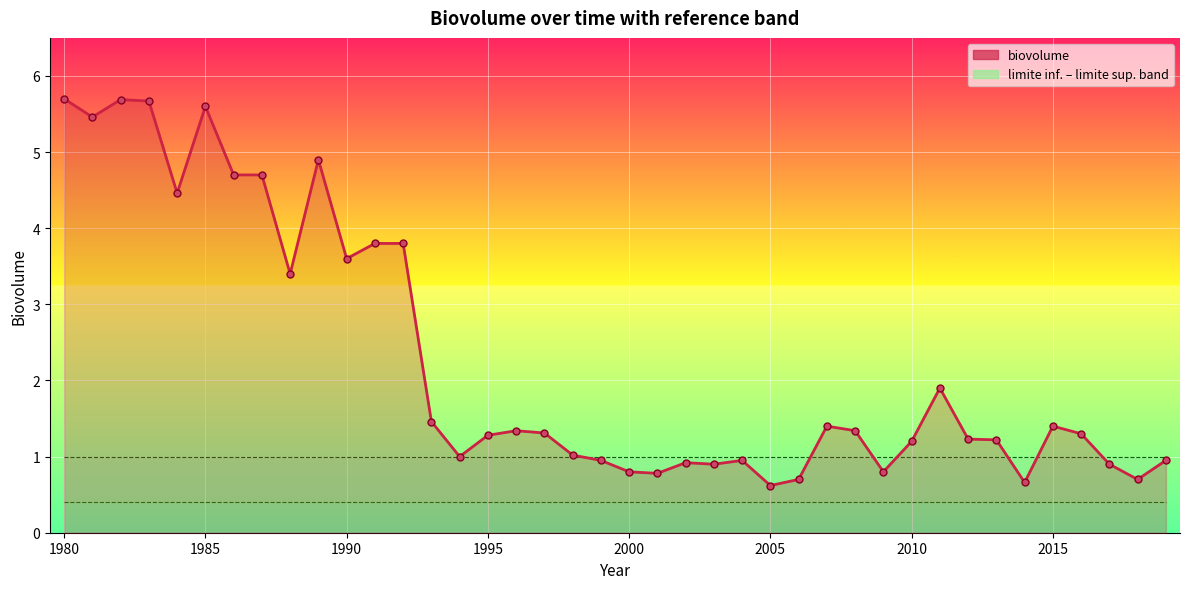

How many interior local peaks does the biovolume series have?

9